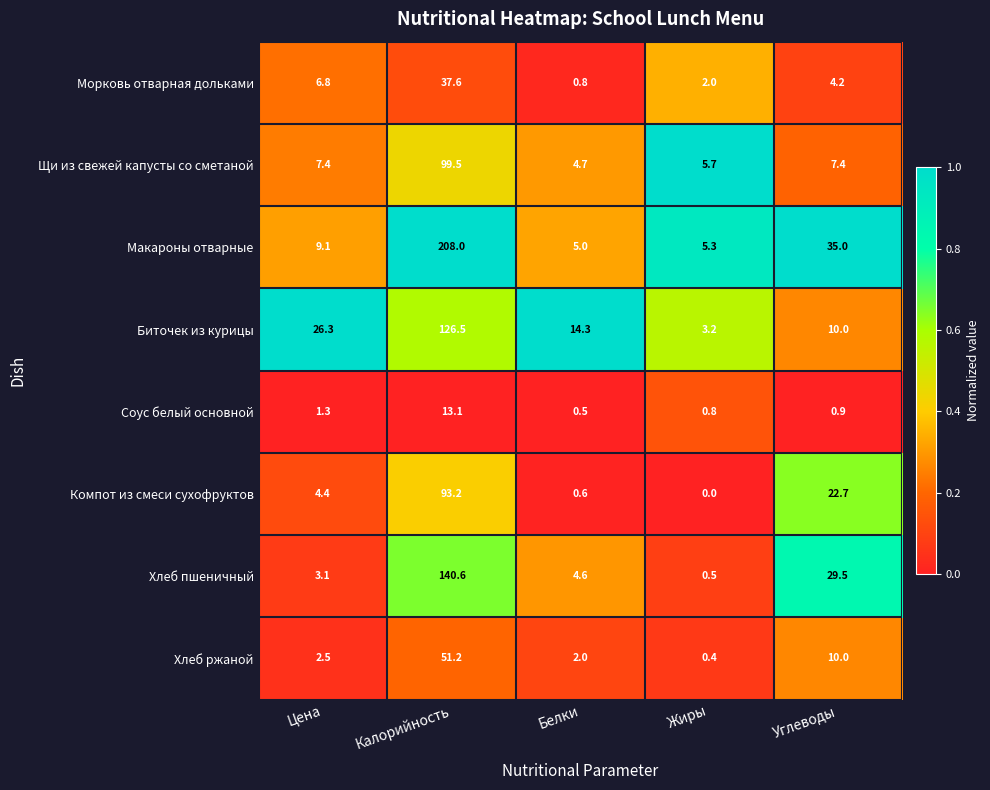

At Жиры, list the series in order from largest to smallest.

Щи из свежей капусты со сметаной, Макароны отварные, Биточек из курицы, Морковь отварная дольками, Соус белый основной, Хлеб пшеничный, Хлеб ржаной, Компот из смеси сухофруктов